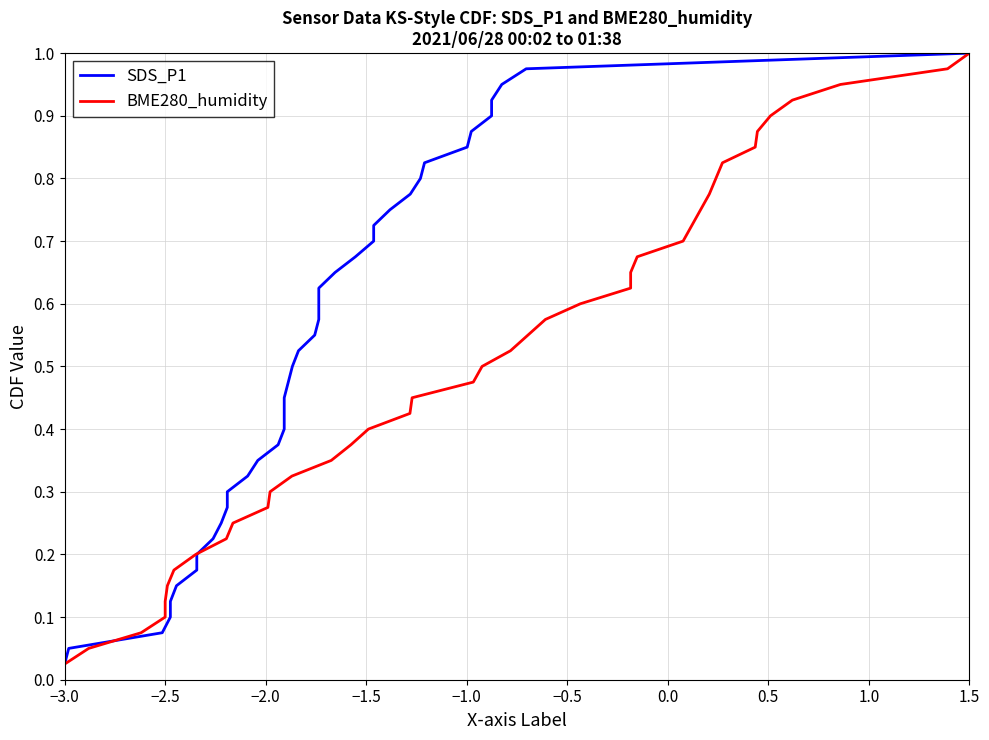

At which label is BME280_humidity closest to 0?

−3.0